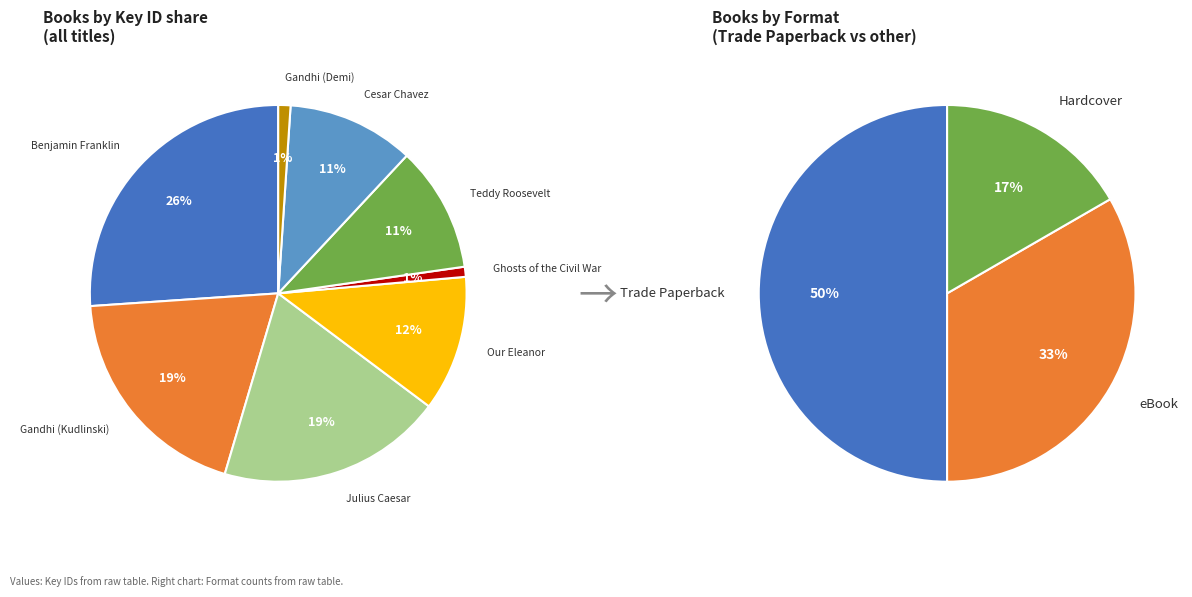

Is it true that Benjamin Franklin is 36% of the pie?

False